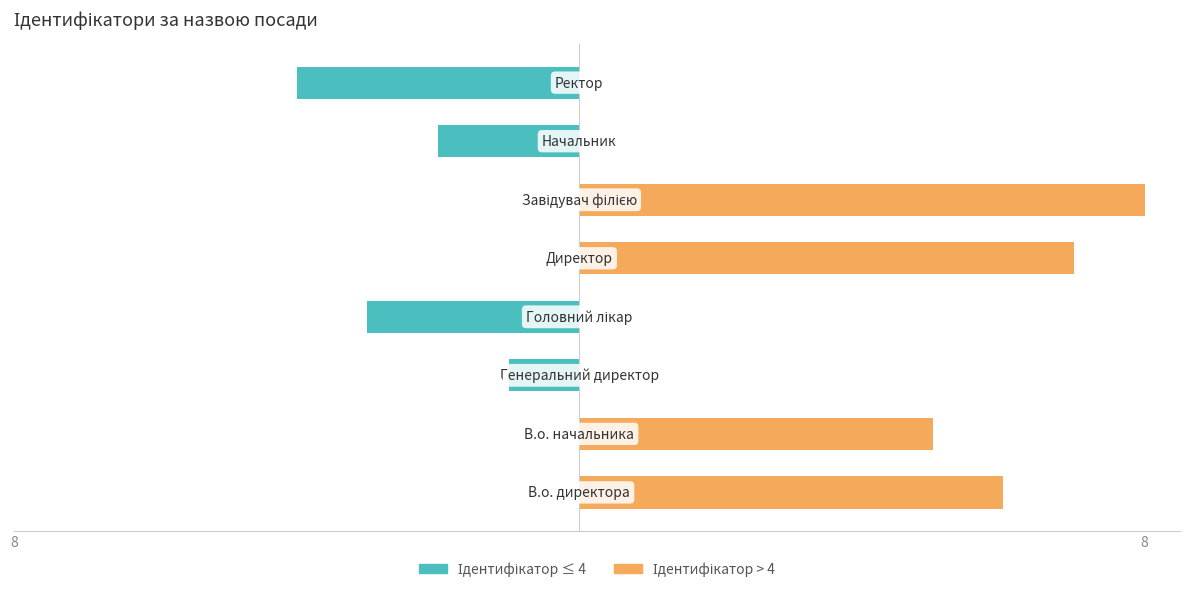

Are the bars grouped side by side (vs. stacked)?

Yes